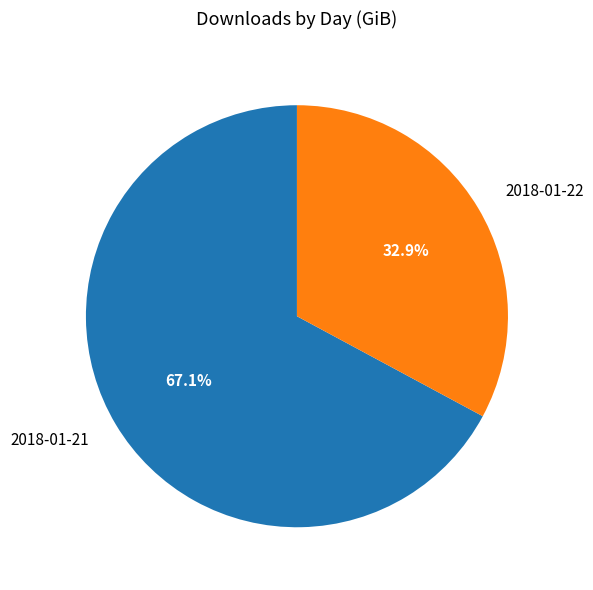

To the nearest percent, what percentage of the pie is 2018-01-21?

67%